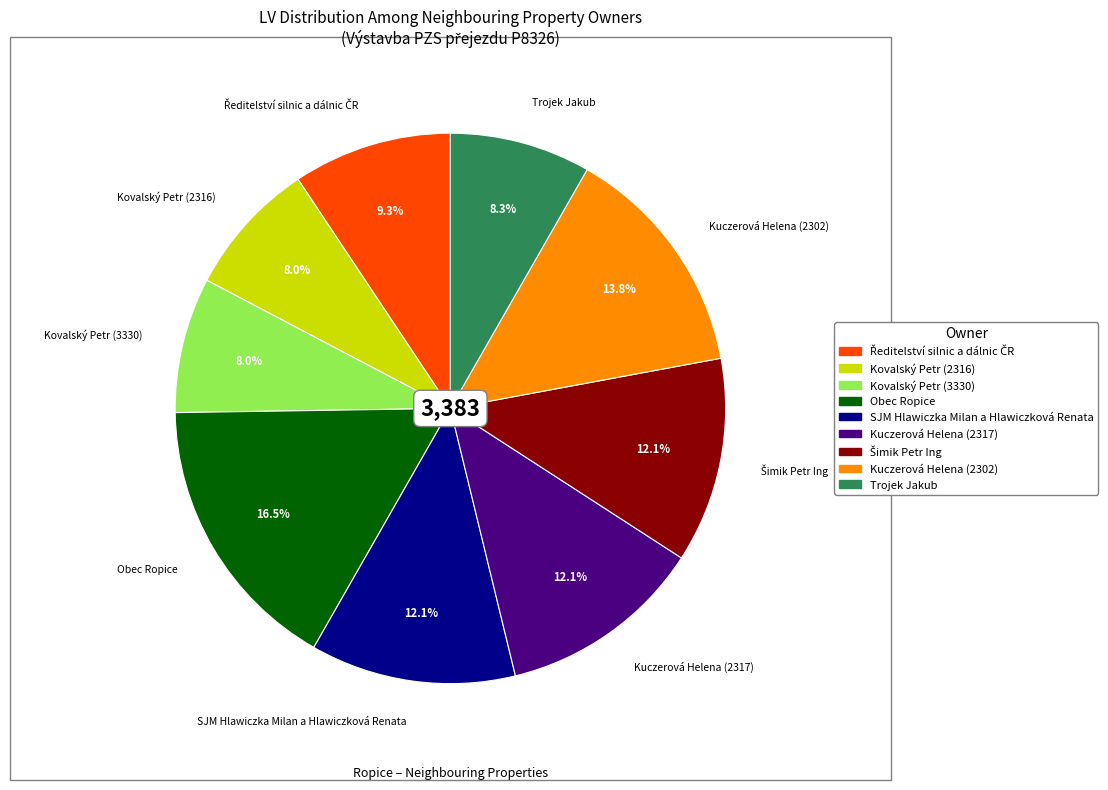

Count the number of slices in the pie.

9